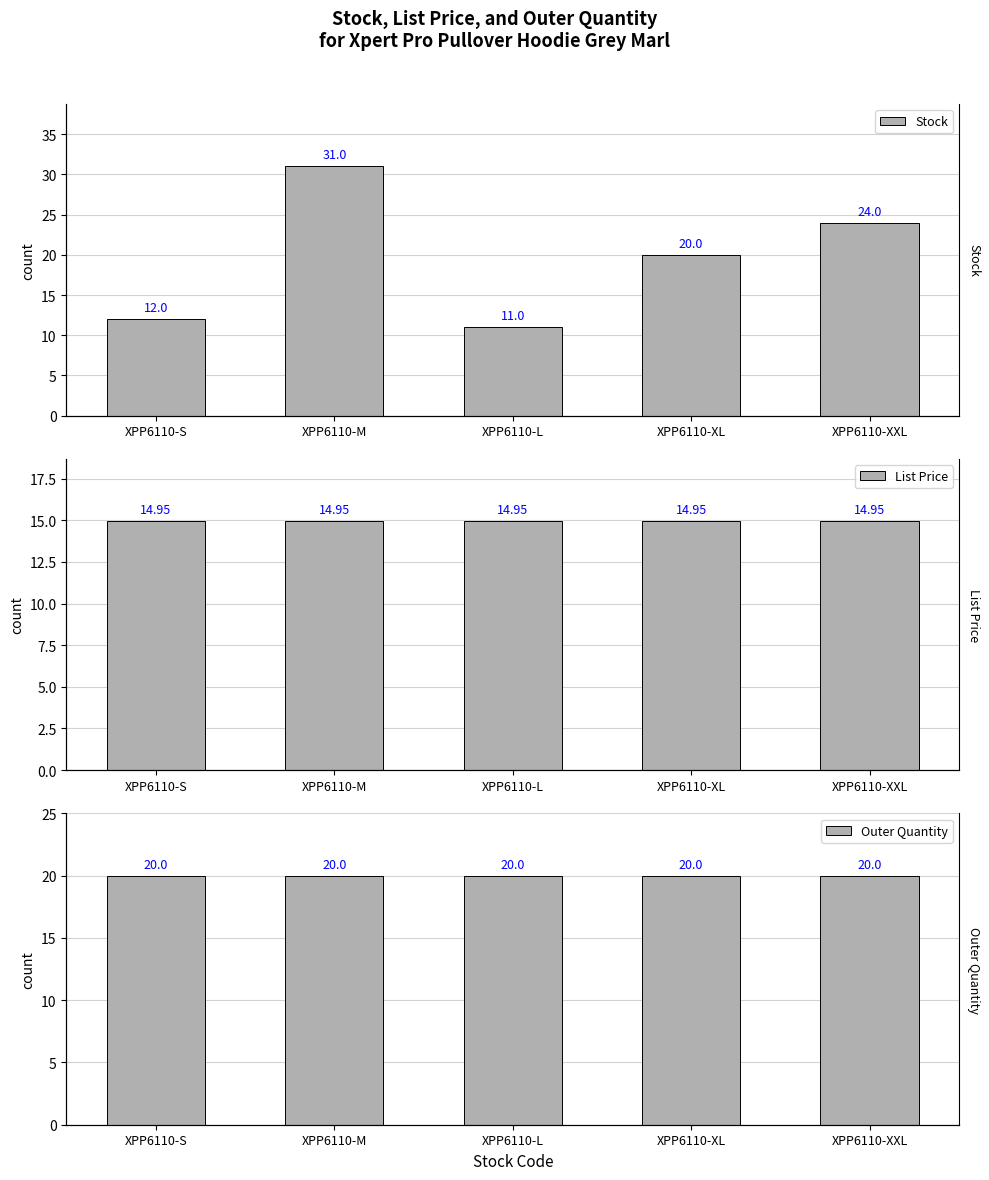

What is the value of the Outer Quantity bar at the 3rd from the left?

20.0